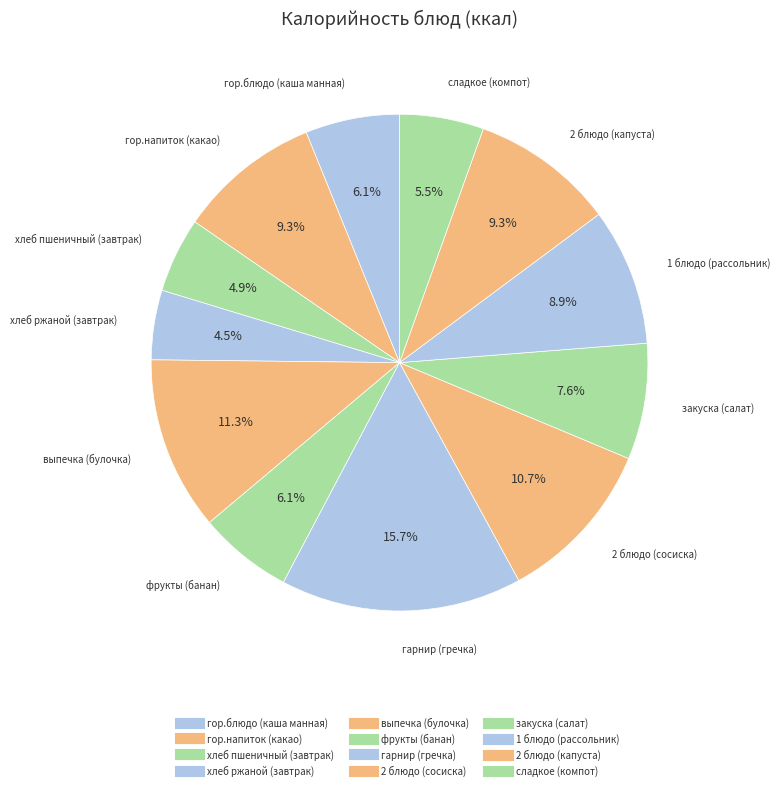

How many slices are in this pie chart?

12